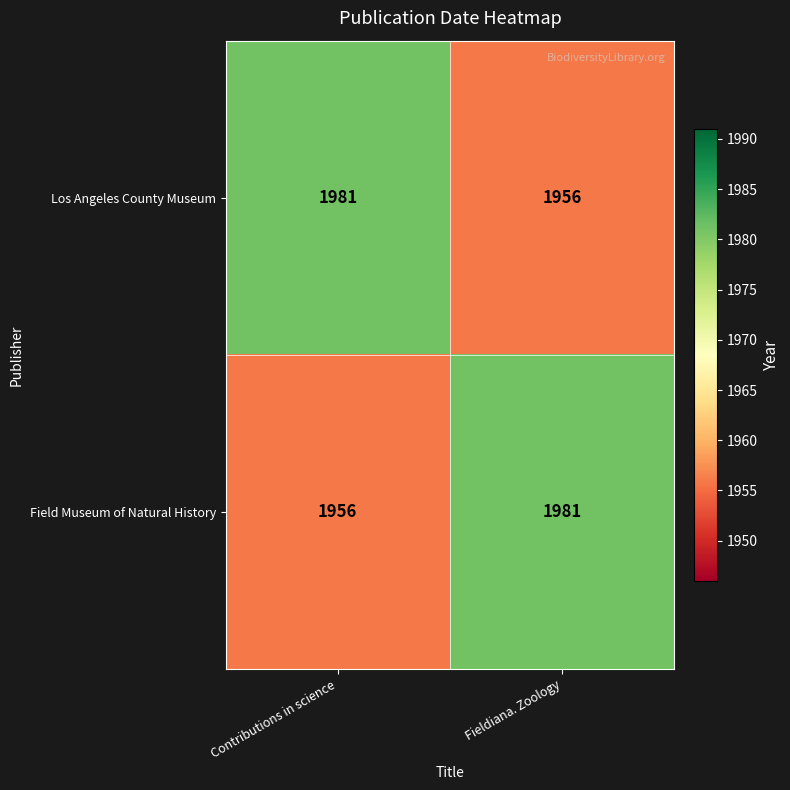

Where is Los Angeles County Museum nearest to the value 1968?

Fieldiana. Zoology